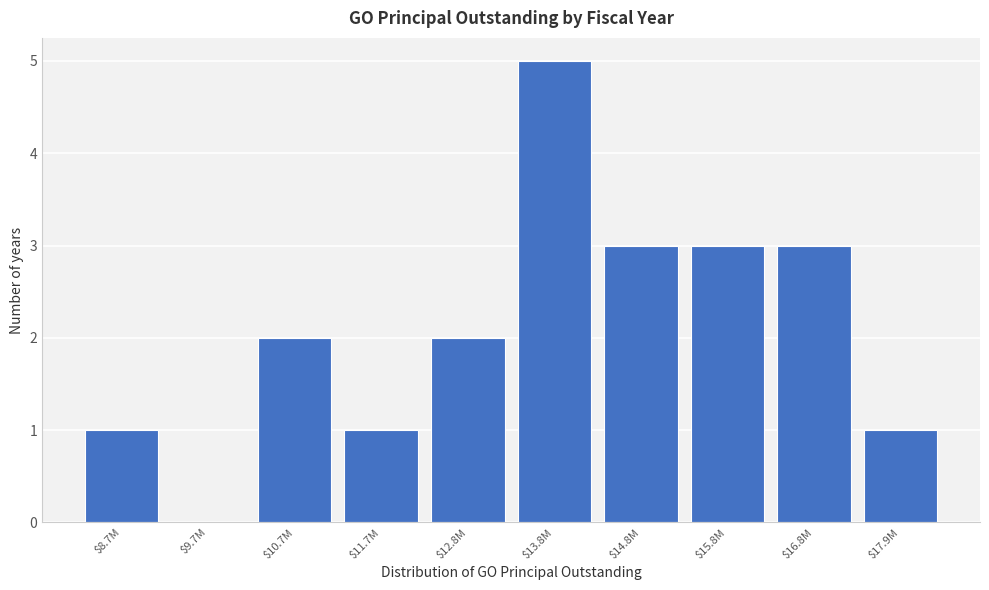

What is the sum of all values?

21